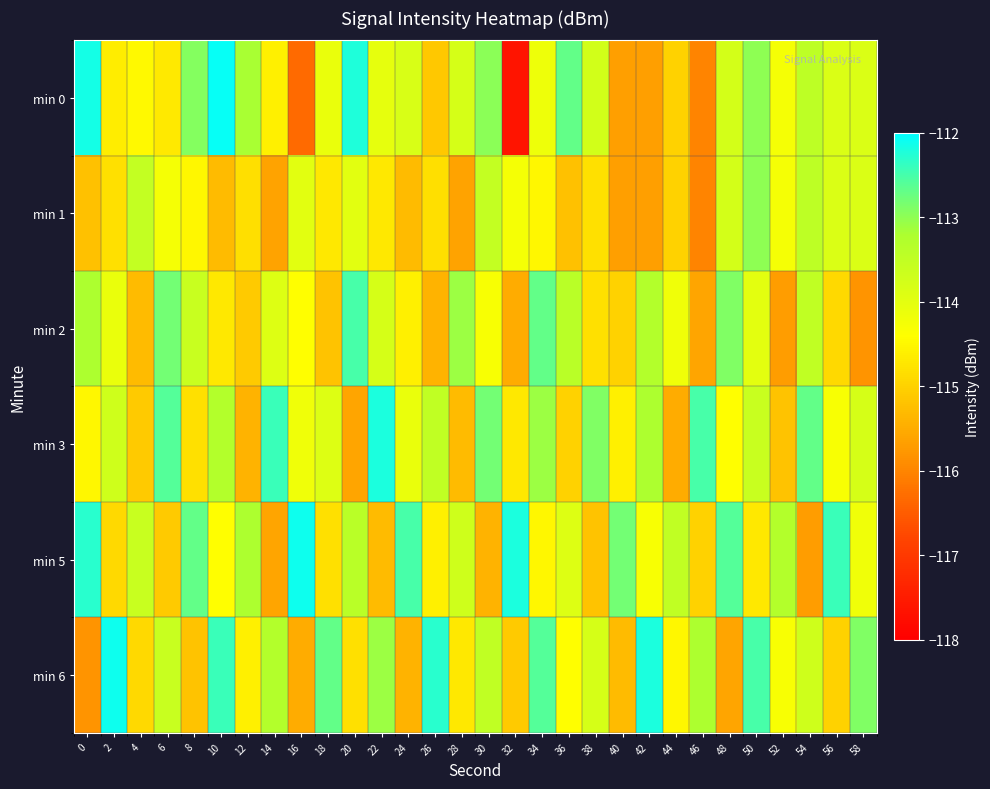

At which category does the chart reach its minimum across all series?

32